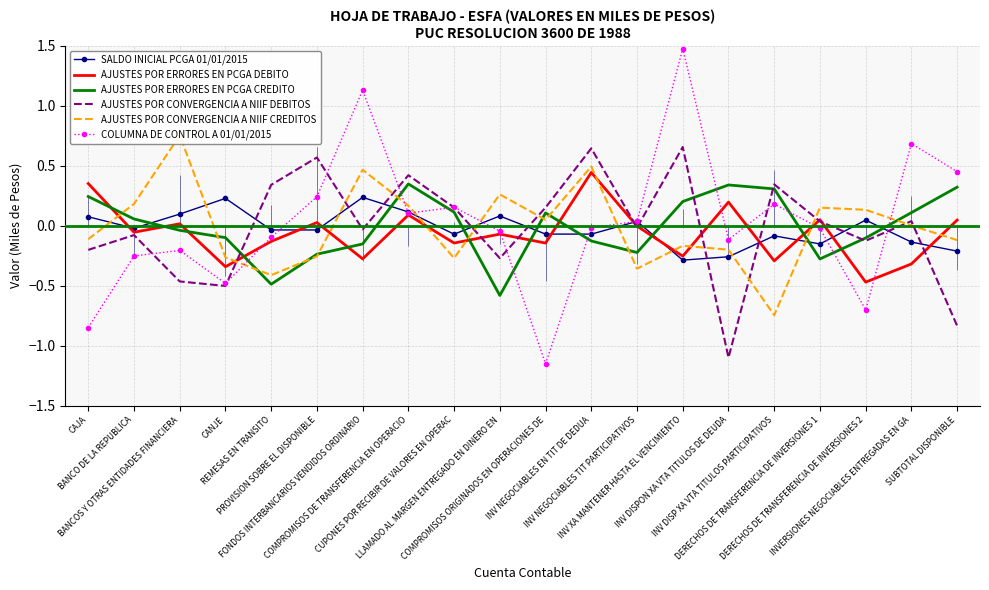

Which series changed the most between REMESAS EN TRANSITO and INVERSIONES NEGOCIABLES ENTREGADAS EN GA?

COLUMNA DE CONTROL A 01/01/2015